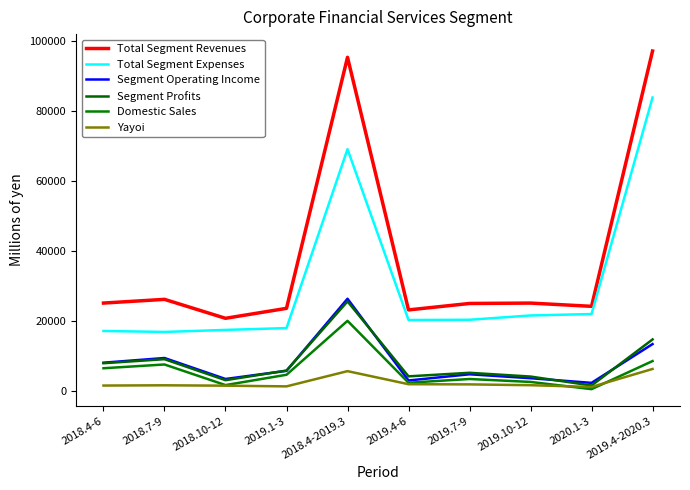

Reading left to right, what are all the values shown in this chart?

Total Segment Revenues: 25004	26063	20650	23495	95212	23048	24889	24997	24073	97007
Total Segment Expenses: 17035	16754	17334	17854	68977	20161	20231	21464	21864	83720
Segment Operating Income: 7969	9309	3316	5641	26235	2887	4658	3533	2209	13287
Segment Profits: 7820	8968	2972	5722	25482	4066	5085	4008	1452	14611
Domestic Sales: 6381	7458	1569	4519	19927	2243	3310	2473	409	8435
Yayoi: 1439	1510	1403	1203	5555	1823	1775	1535	1043	6176